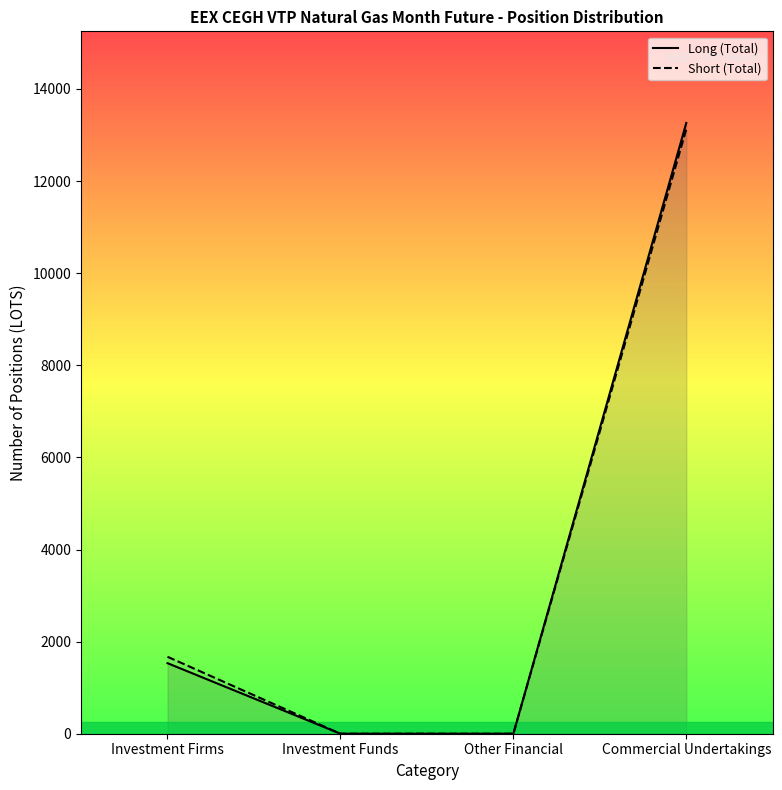

True or false: Long (Total) and Short (Total) intersect in this chart.

False